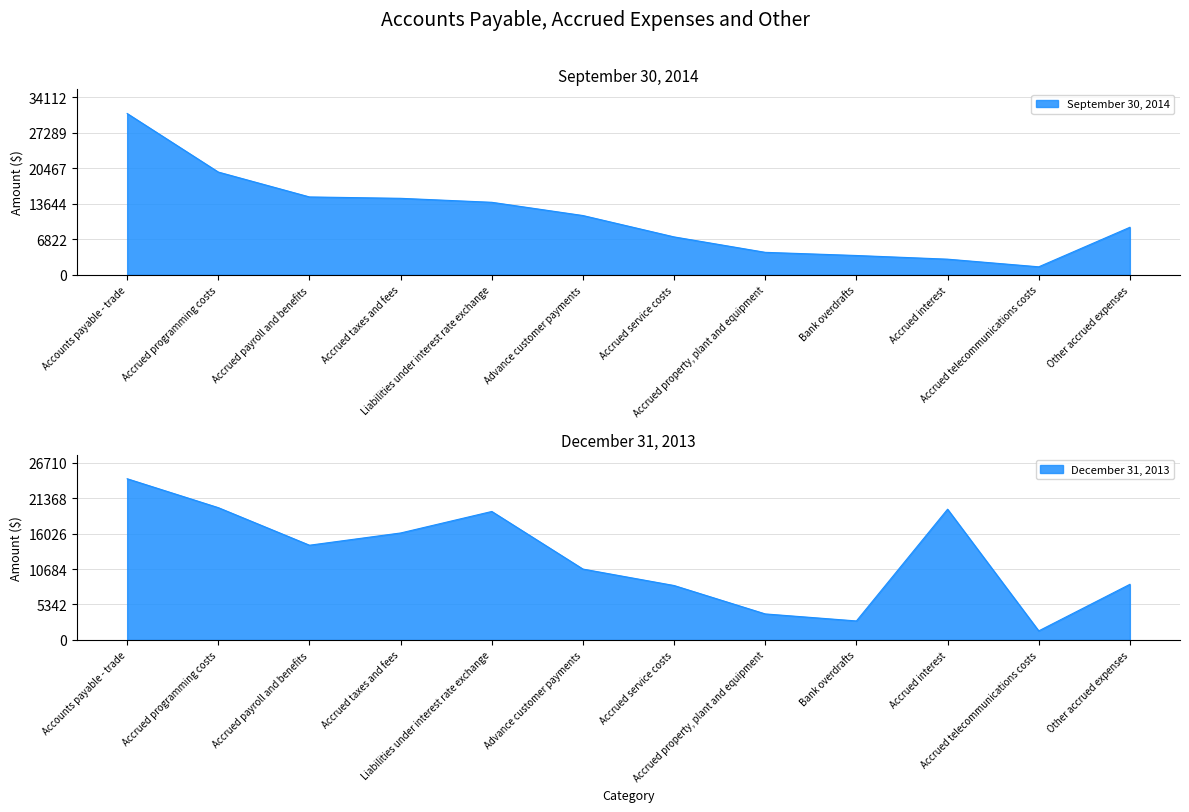

How many intersections are there between December 31, 2013 and September 30, 2014?

8